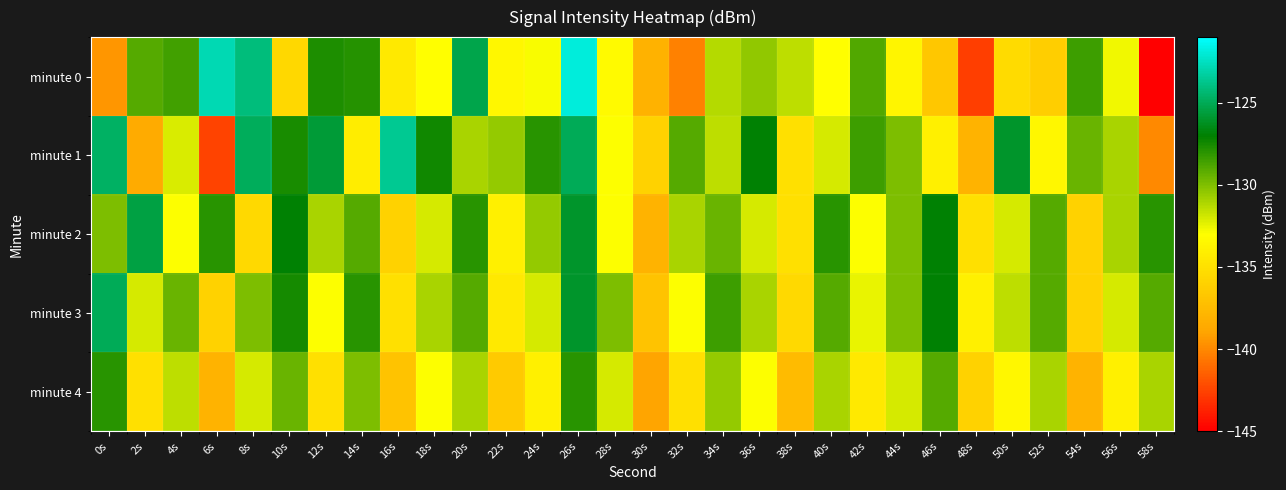

At which category is the sum across all series the highest?

26s